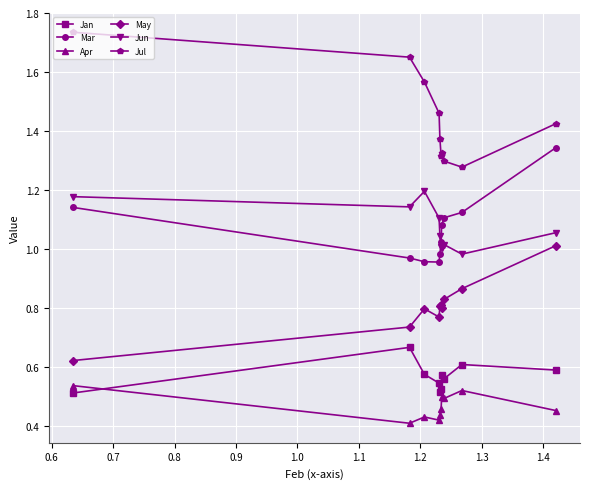

List the series in order of their peak value, lowest first.

Apr, Jan, May, Jun, Mar, Jul